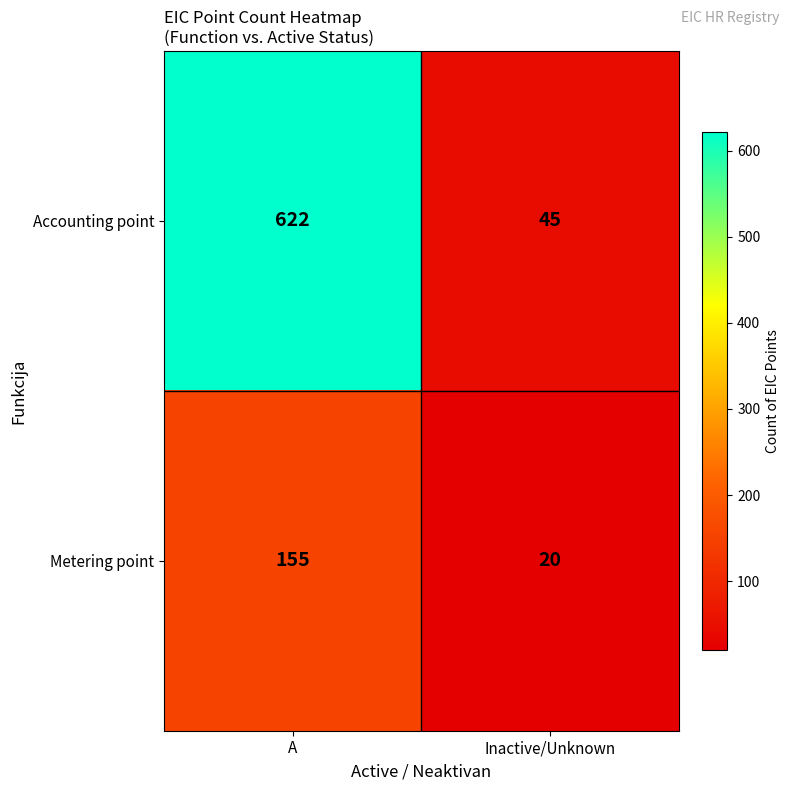

What is the smallest value displayed?

20